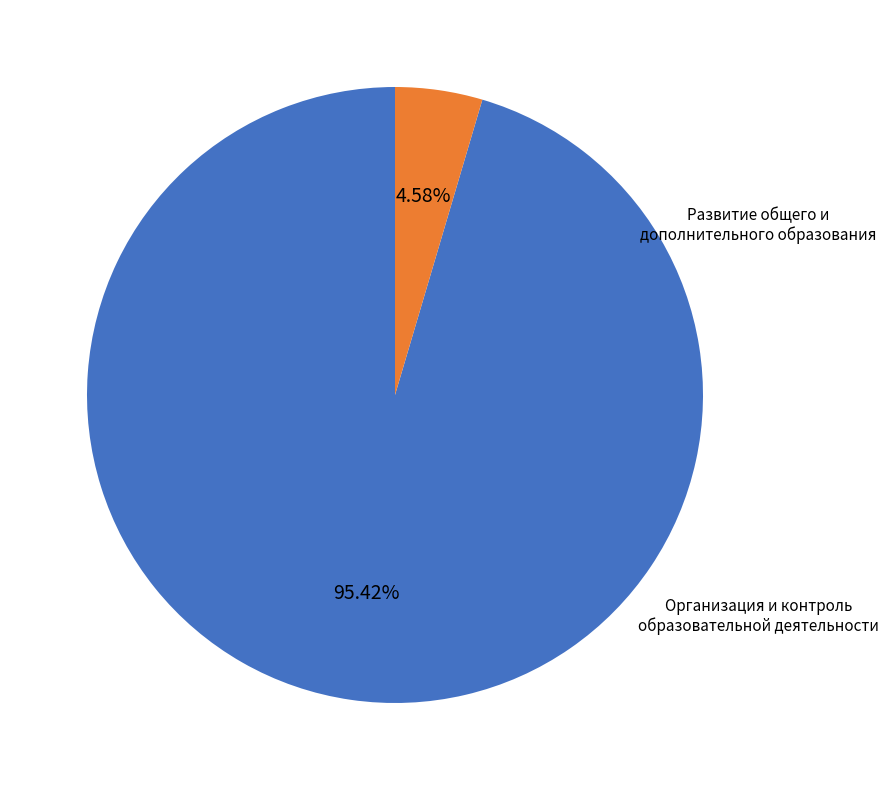

How many segments does this pie chart have?

2